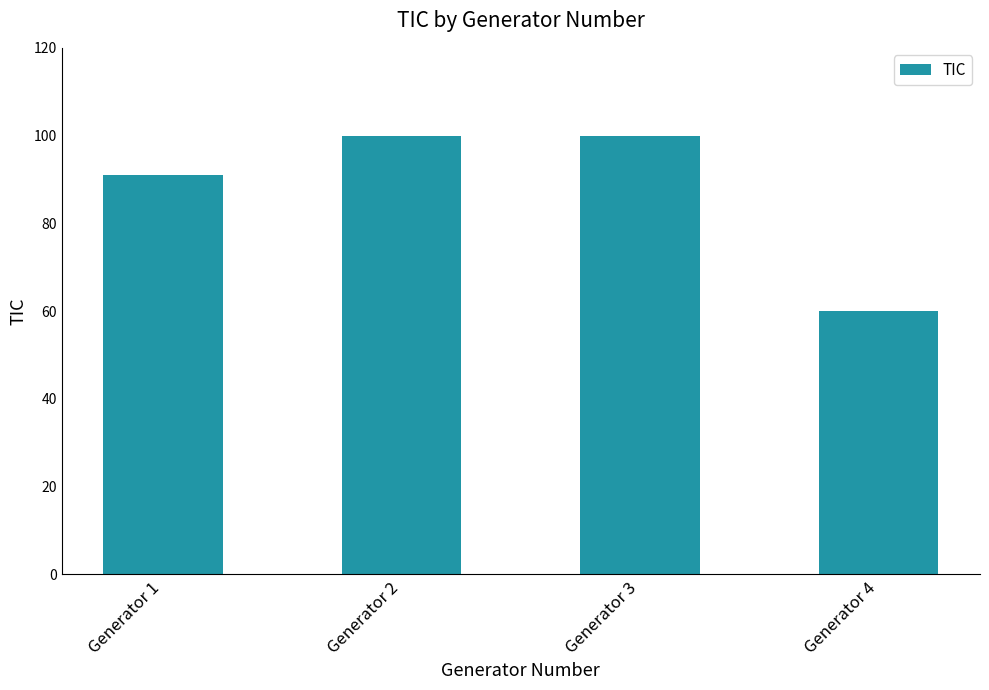

What is the difference between the maximum and second lowest values?

9